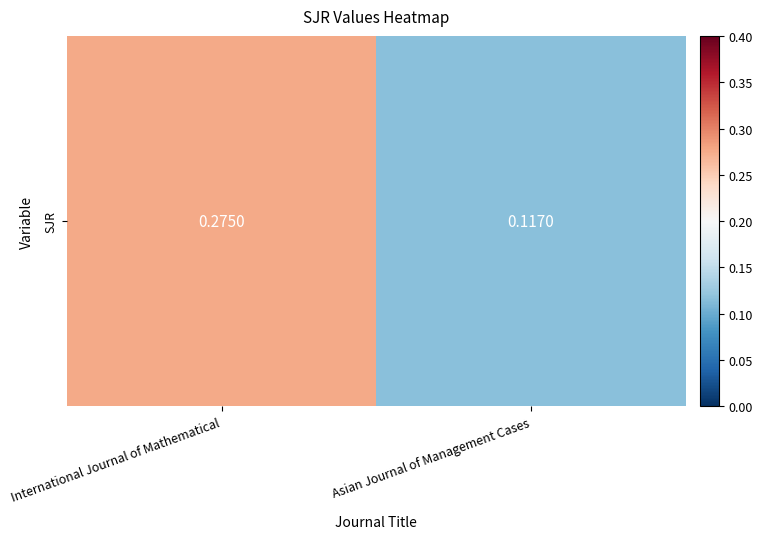

Which has a higher value, Asian Journal of Management Cases or International Journal of Mathematical?

International Journal of Mathematical